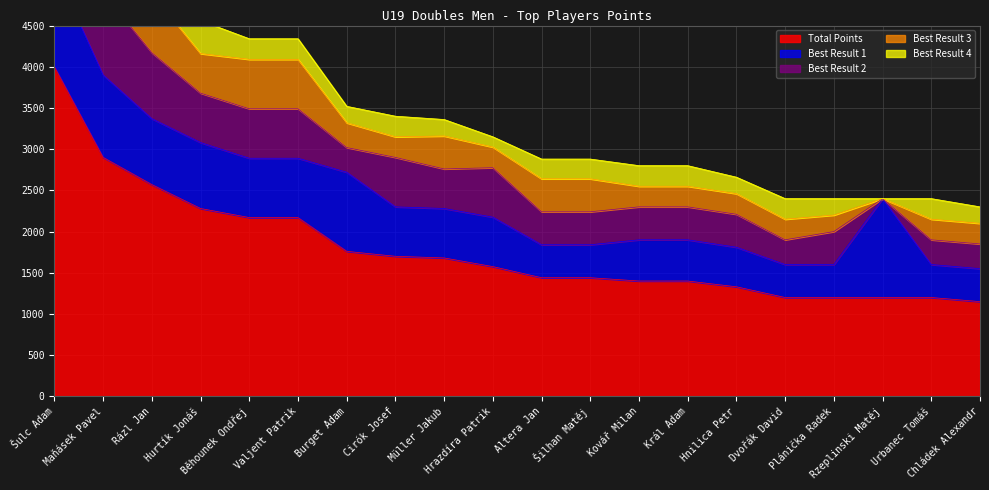

Which series changed the most between Kovář Milan and Chládek Alexandr?

Total Points